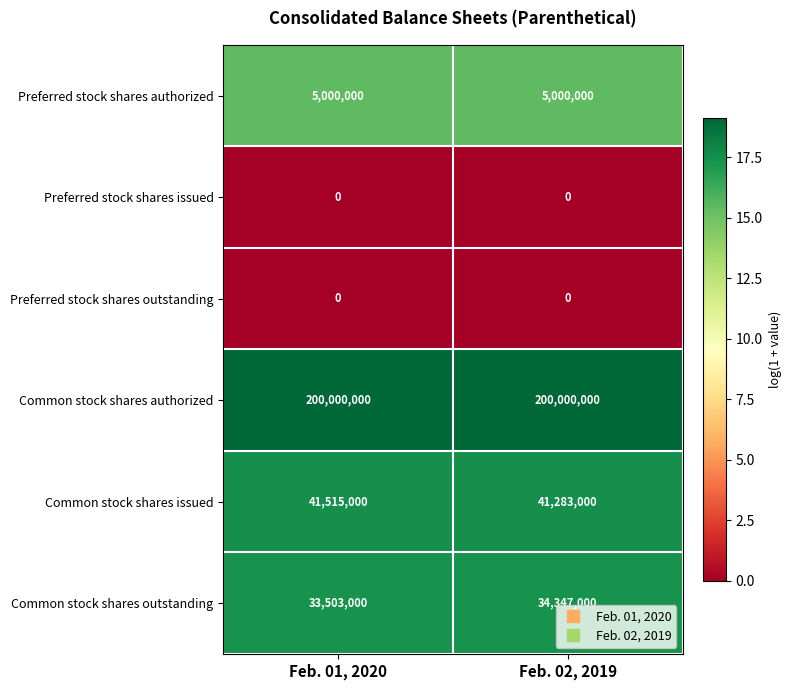

At how many categories does at least one series exceed 16?

2